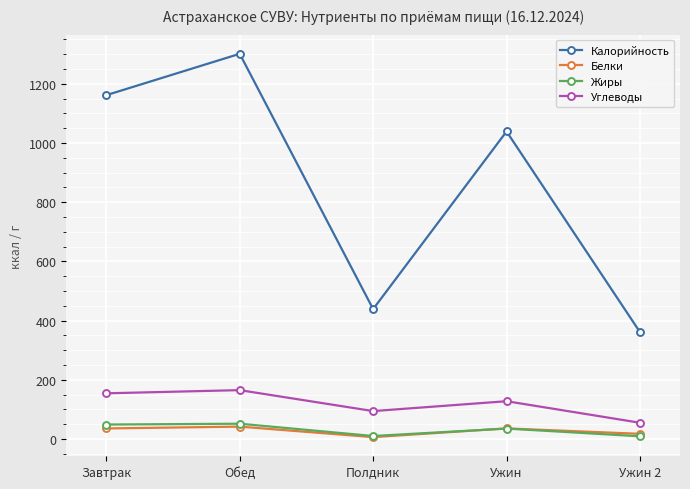

True or false: Калорийность has more than 0 interior local peaks.

True